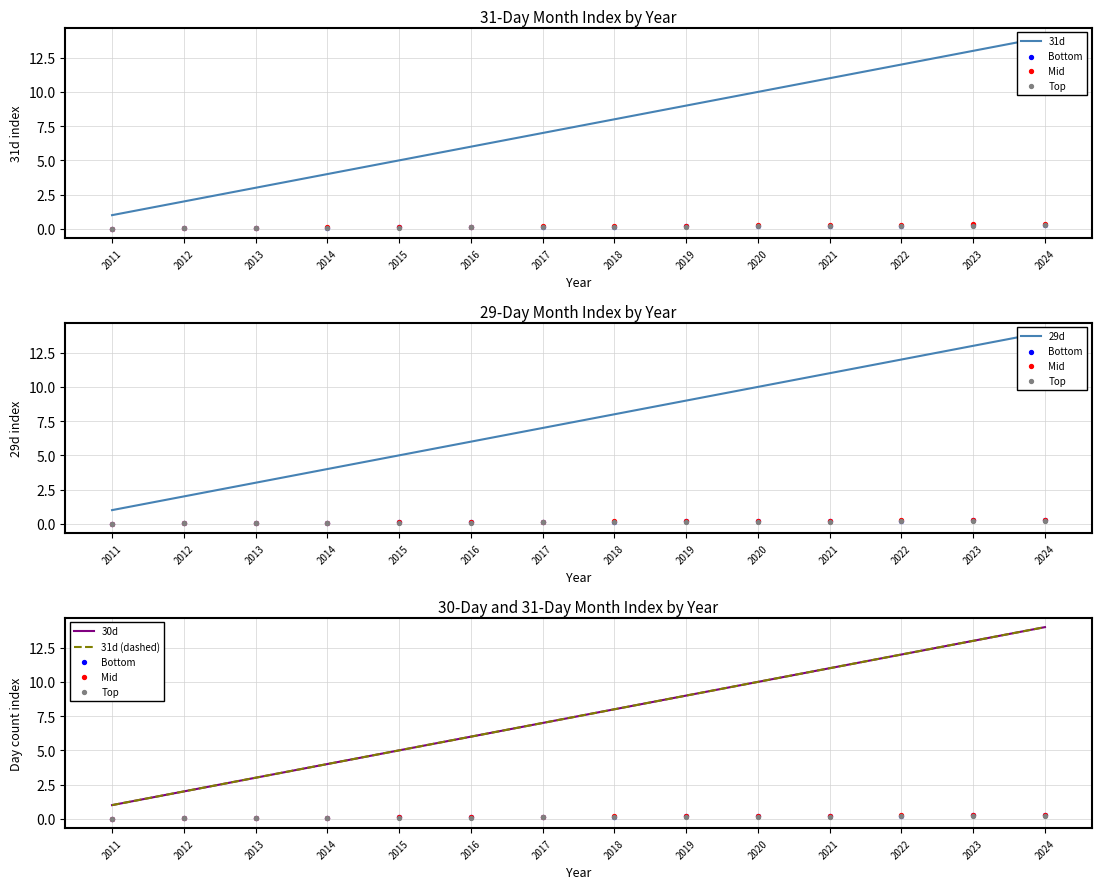

What is the total value across all series at 2014?

4.2